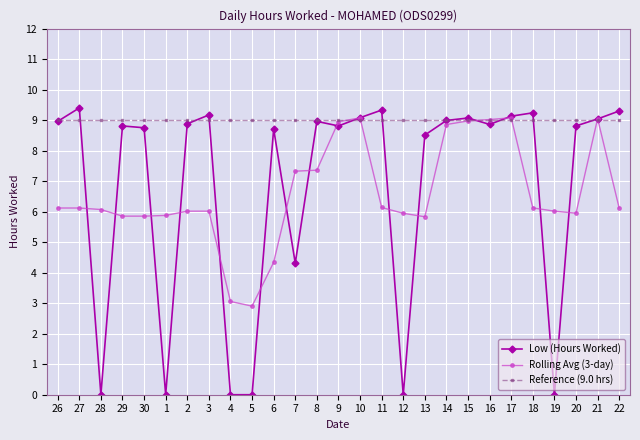

What is the average value of the Reference (9.0 hrs) series?

9.0